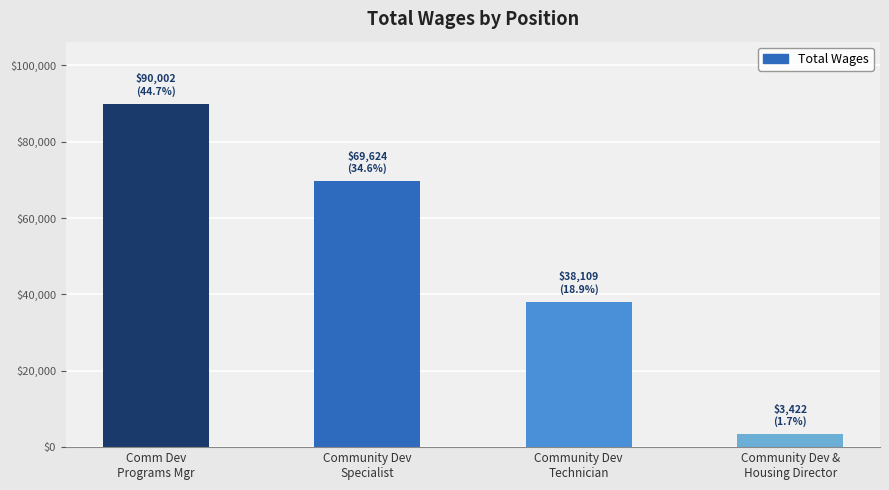

Between Community Dev
Technician and Community Dev &
Housing Director, which is larger?

Community Dev
Technician